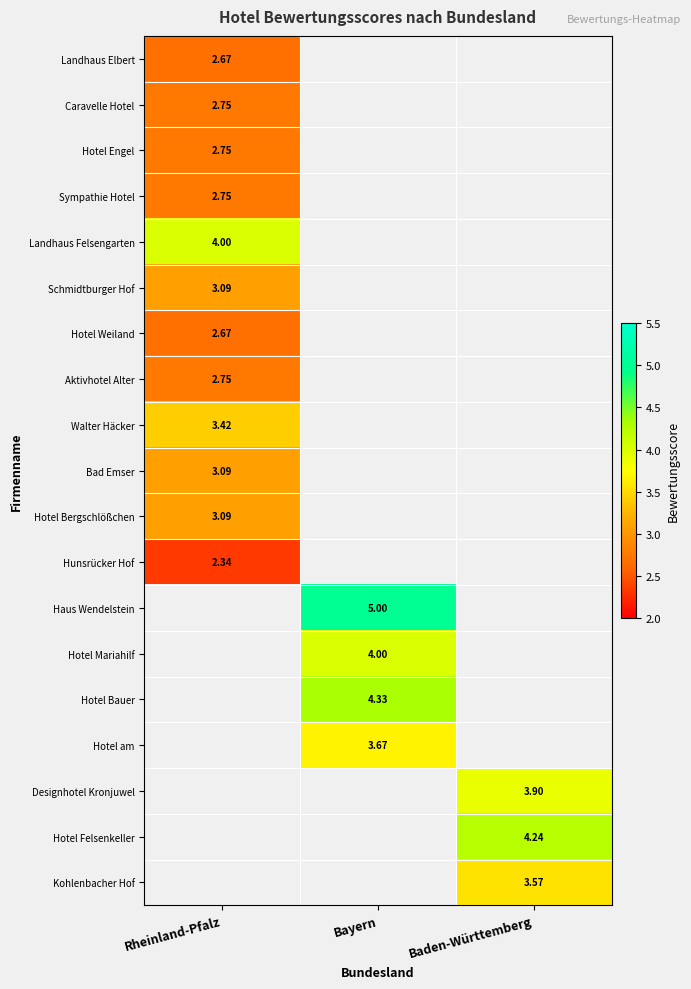

Is the value of Kohlenbacher Hof at Baden-Württemberg greater than the value of Bad Emser at Rheinland-Pfalz?

Yes